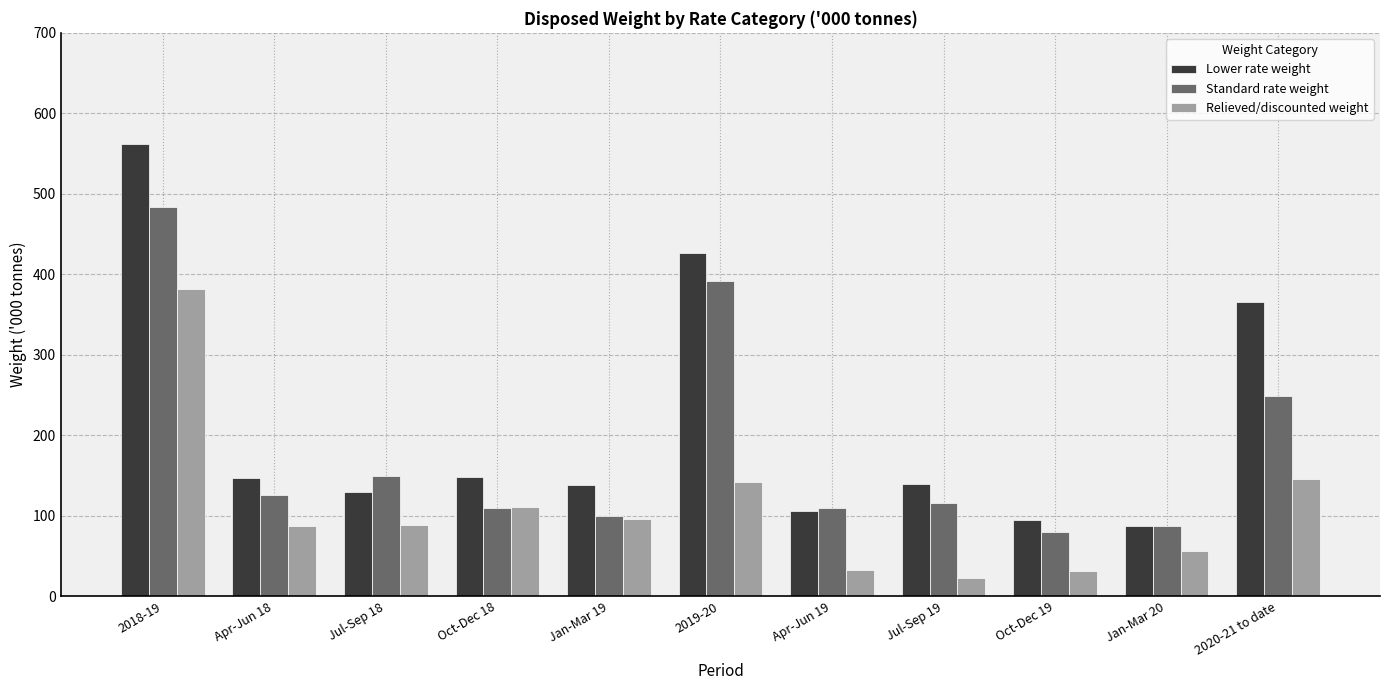

What is the approximate value of Standard rate weight at Jan-Mar 19?

100